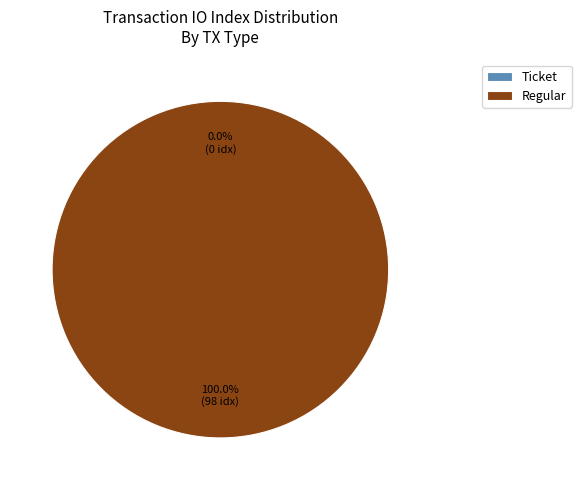

The Ticket (io_index=0) slice represents 7% of the pie. True or false?

False